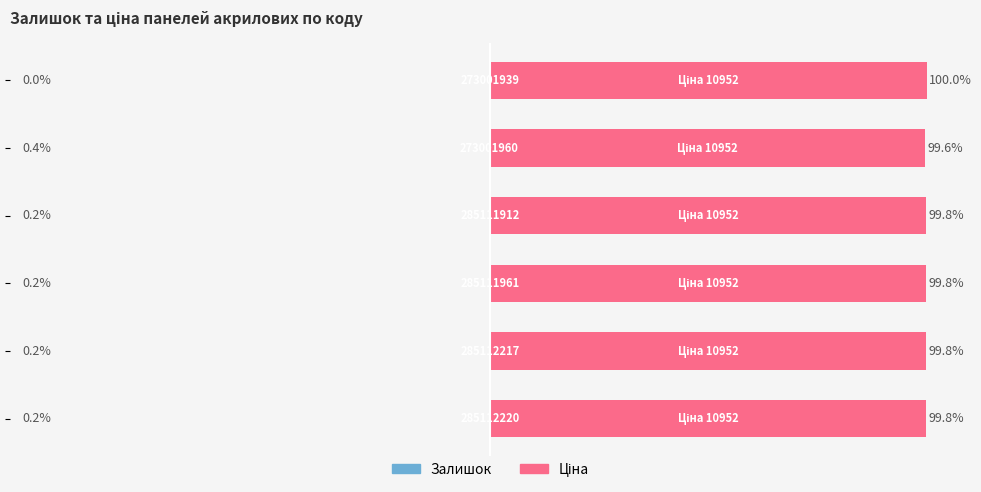

Rank the series by their average value, from highest to lowest.

Ціна, Залишок